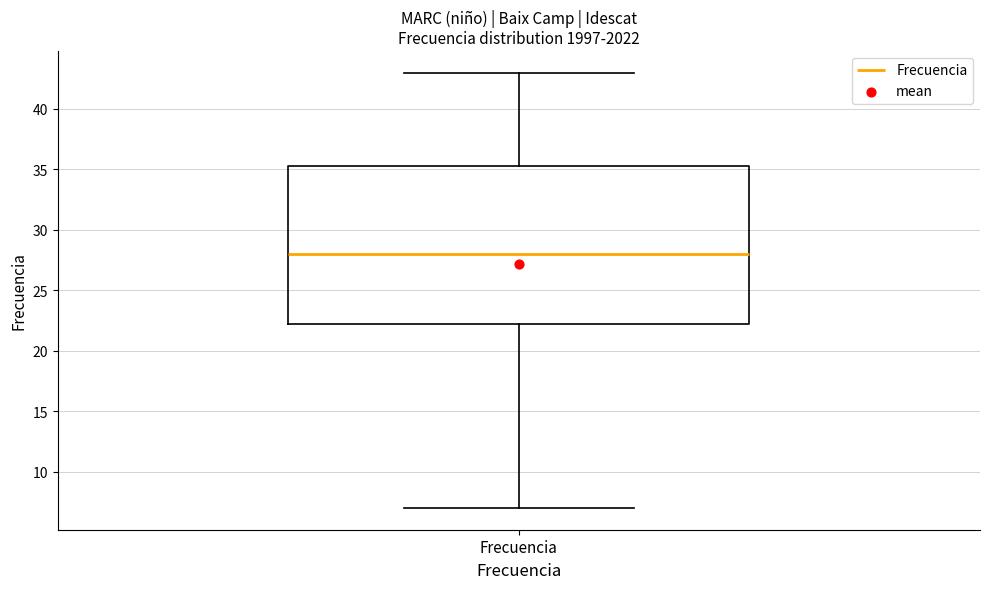

Read this box plot against the y-axis: the position of the median line, the range covered by the box, and the ends of both whiskers. The values are not printed on the chart, so give them approximately, as read against the axis.

median 28.0, box 22.5 to 35.5, whiskers 7.0 to 43.0